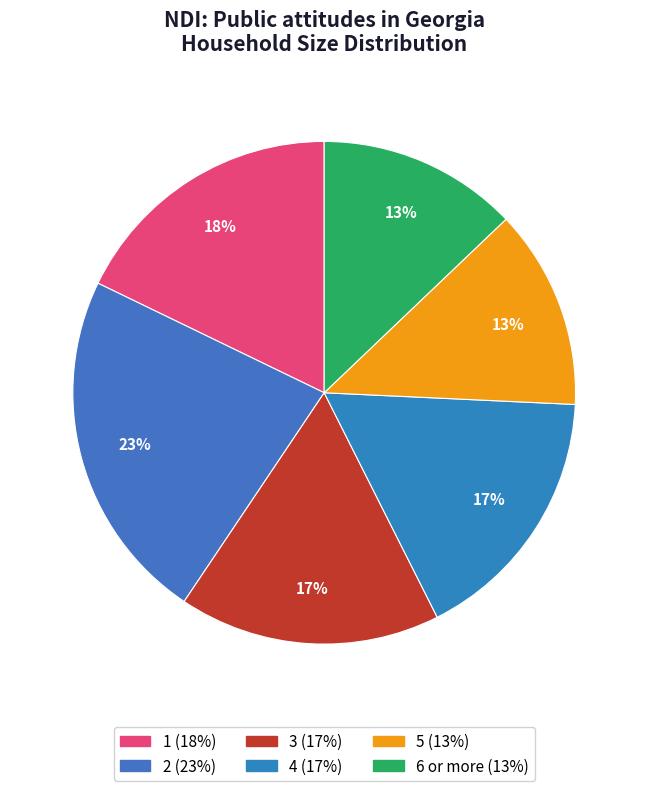

Is there any slice that represents more than half of the pie?

No